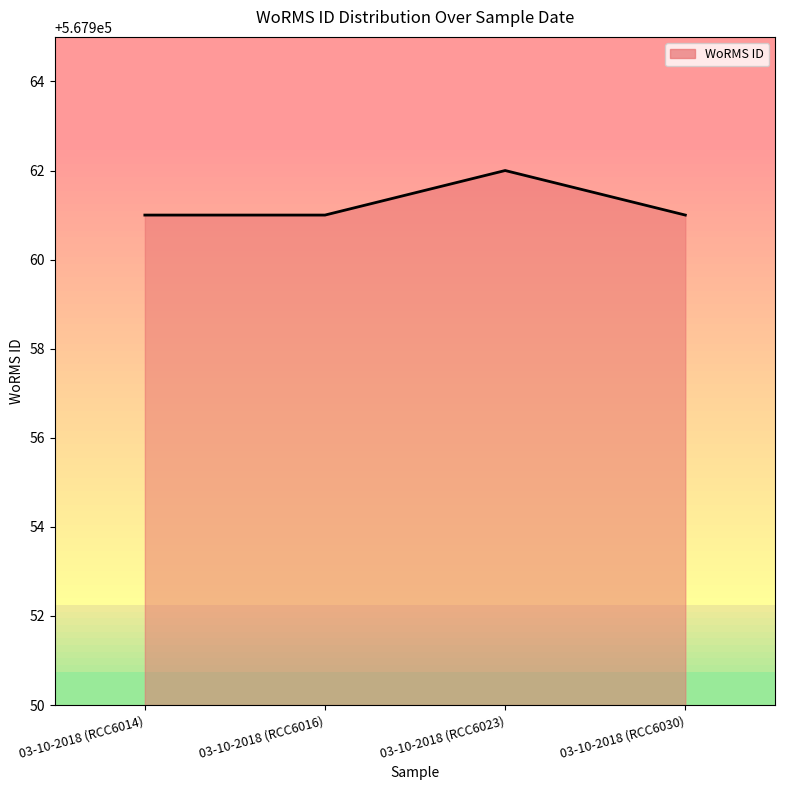

The chart shows a value of 567962 at 03-10-2018 (RCC6023). True or false?

True